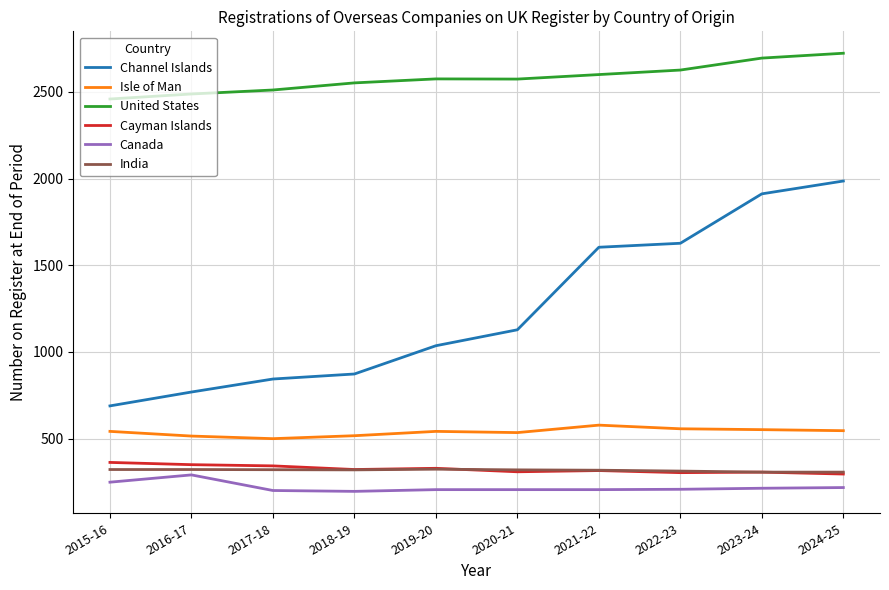

What is the spread (max minus min) of values at 2024-25?

2505